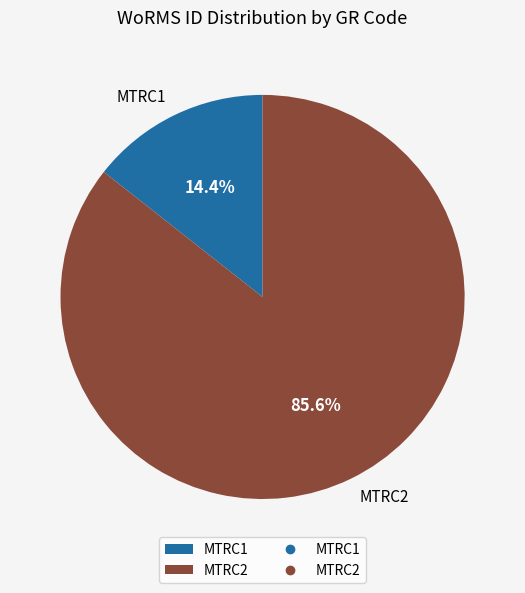

To the nearest percent, what percentage of the pie is MTRC2?

86%